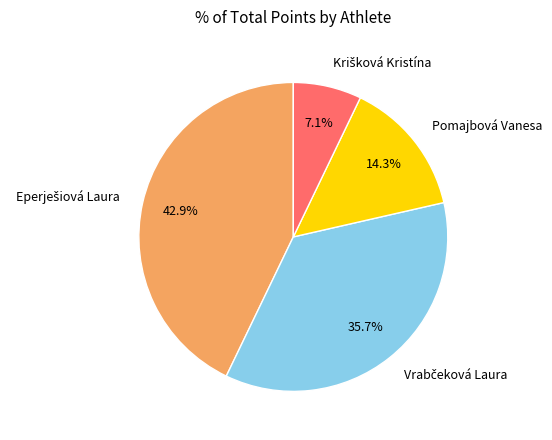

Is there a majority slice in this chart?

No